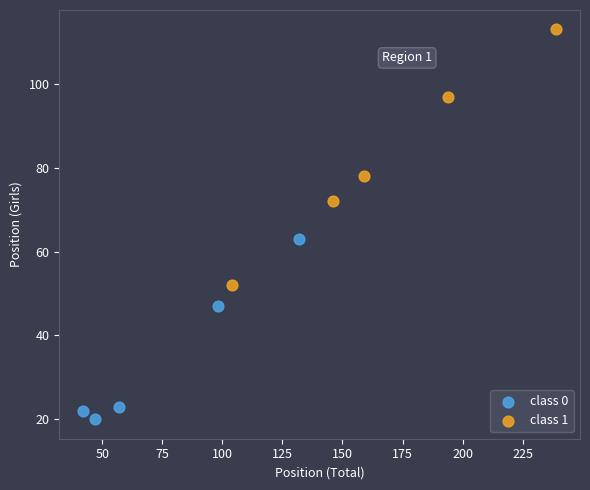

Which series has the largest Y range (max minus min)?

class 1